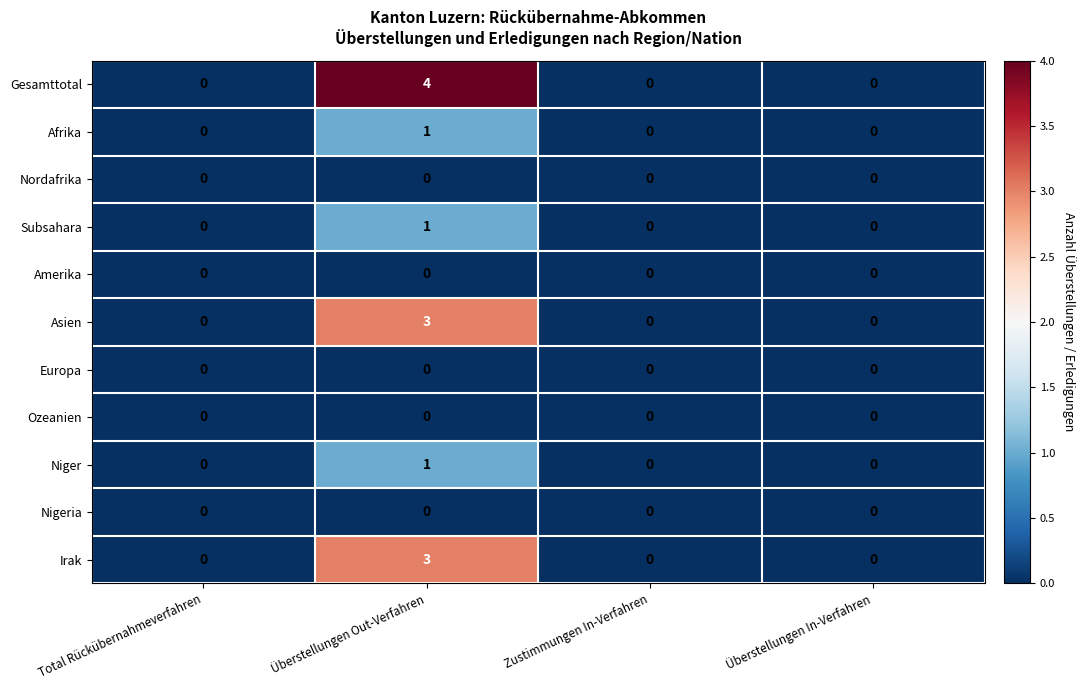

What is the sum of all Irak values?

3